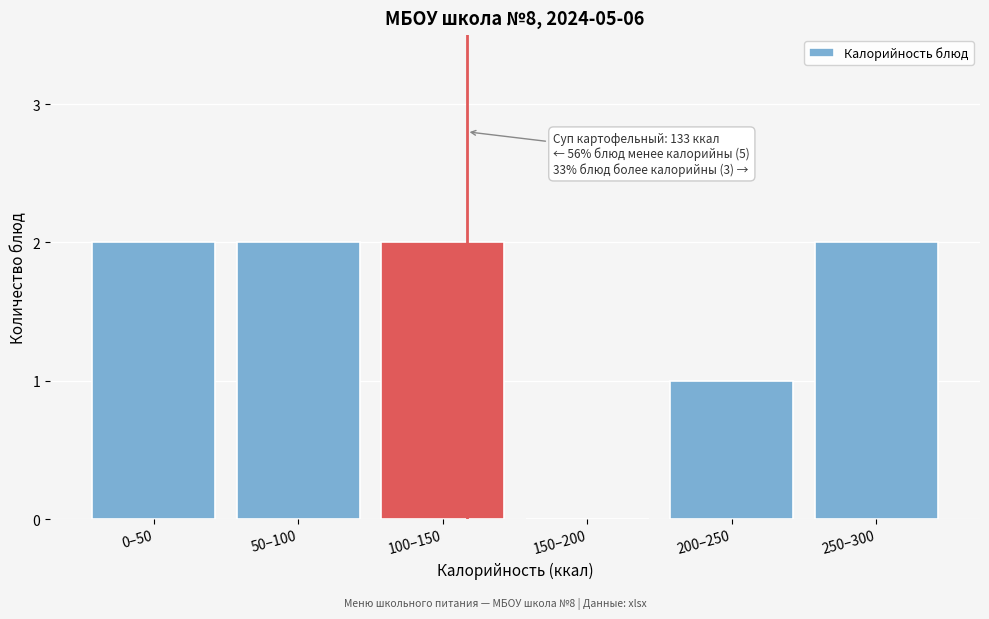

Reading left to right, extract all data points from this chart.

0–50=2	50–100=2	100–150=2	150–200=0	200–250=1	250–300=2